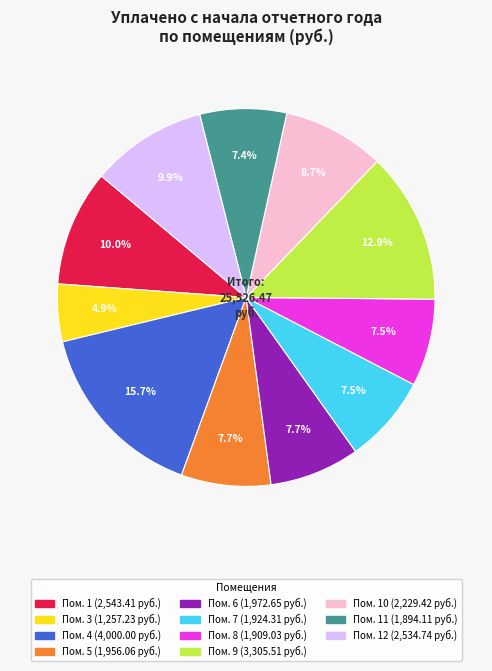

Is there a majority slice in this chart?

No